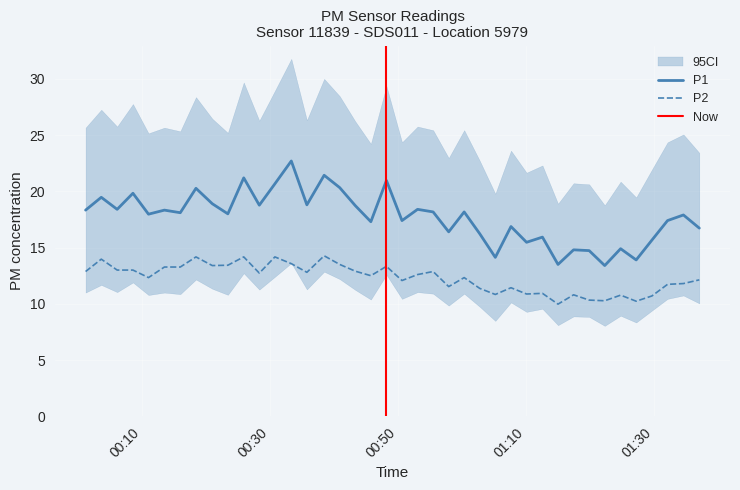

True or false: P1 and P2 intersect in this chart.

False